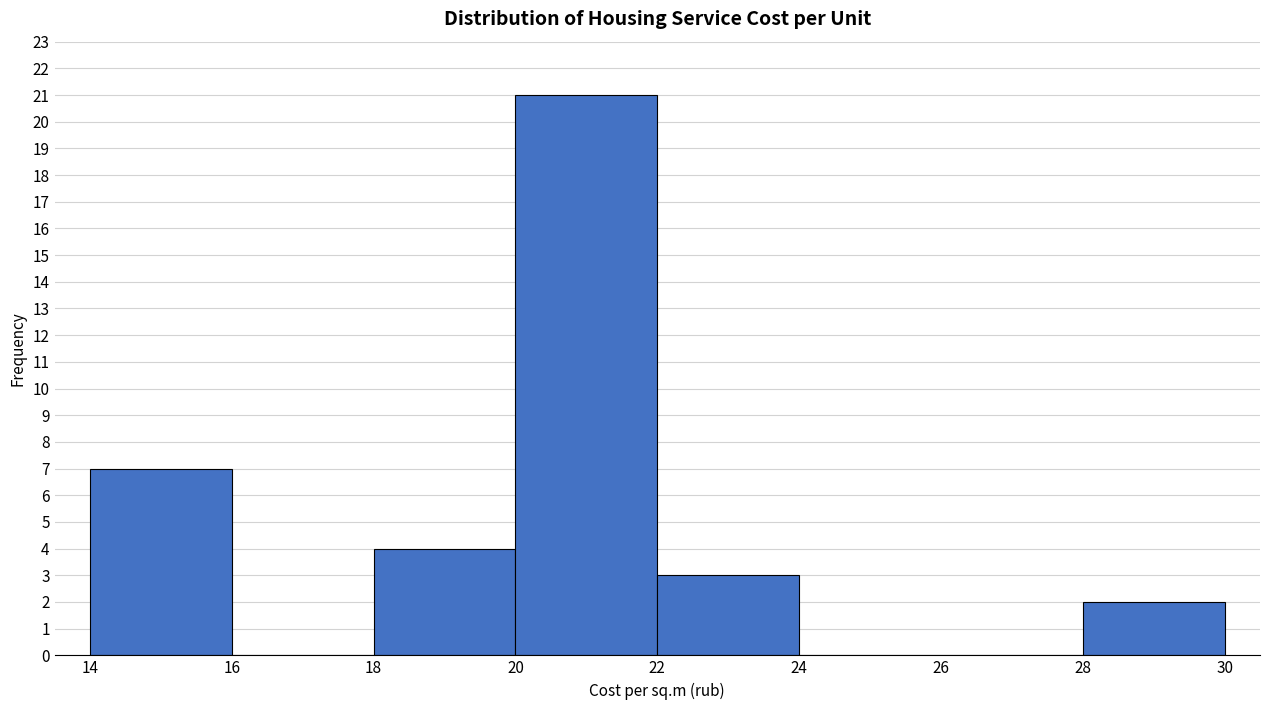

Reading left to right, transcribe this chart: for each bar, give the range it covers on the x-axis and its height. The values are not printed on the chart, so give them approximately, as read against the axis.

14 to 16: 7
16 to 18: 0
18 to 20: 4
20 to 22: 21
22 to 24: 3
24 to 26: 0
26 to 28: 0
28 to 30: 2